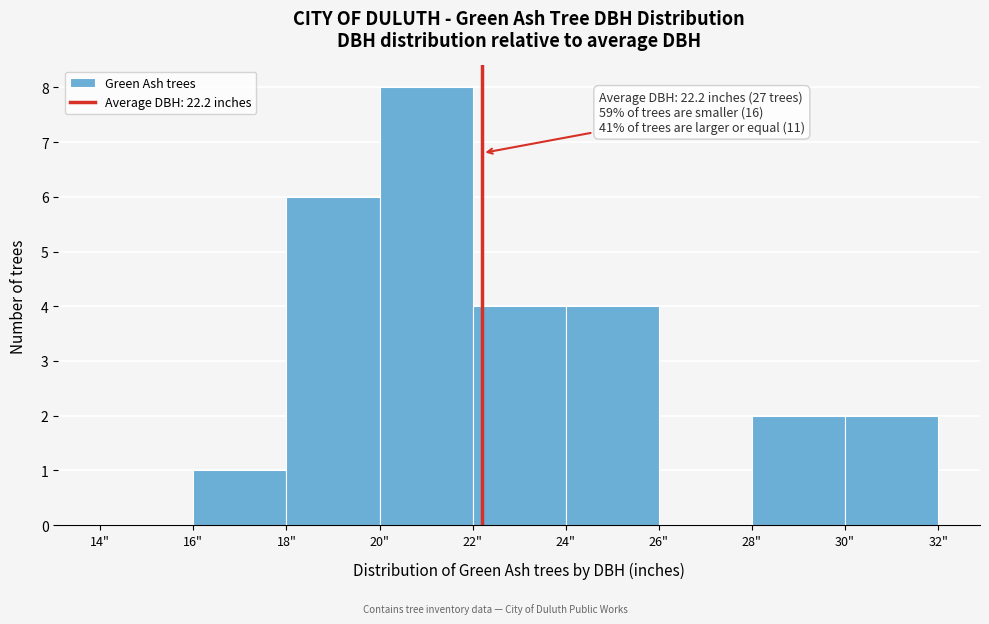

Which range on the x-axis has the tallest bar?

20 to 22